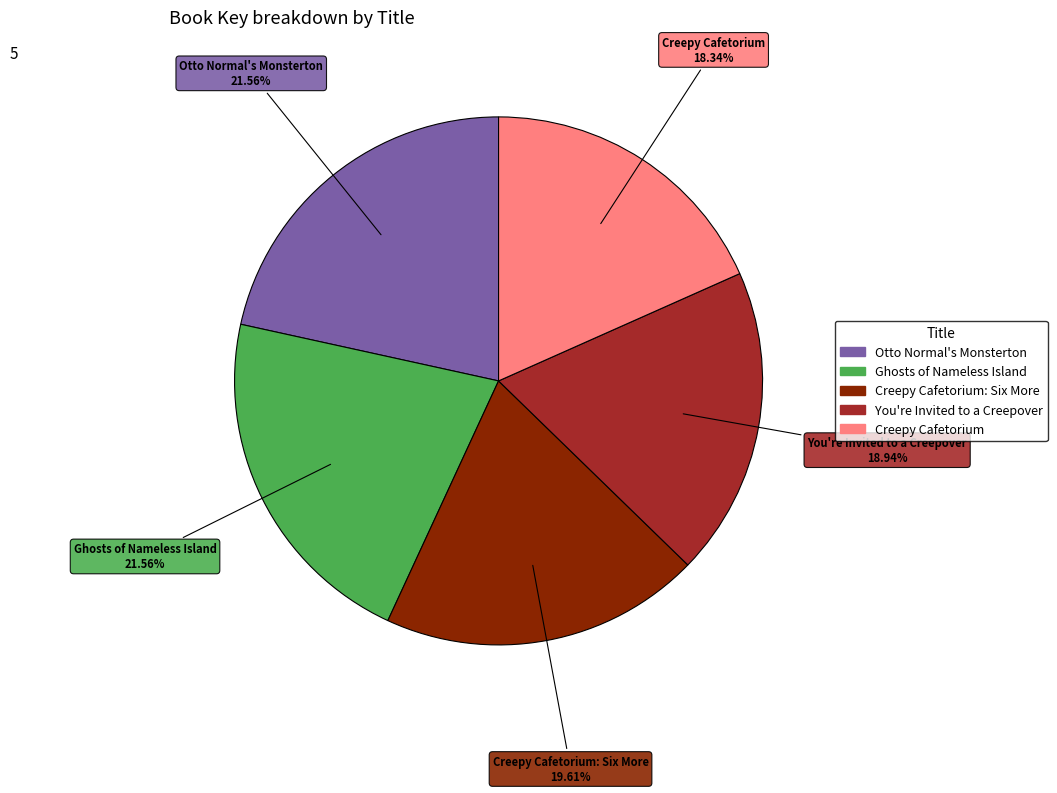

Is there a majority slice in this chart?

No